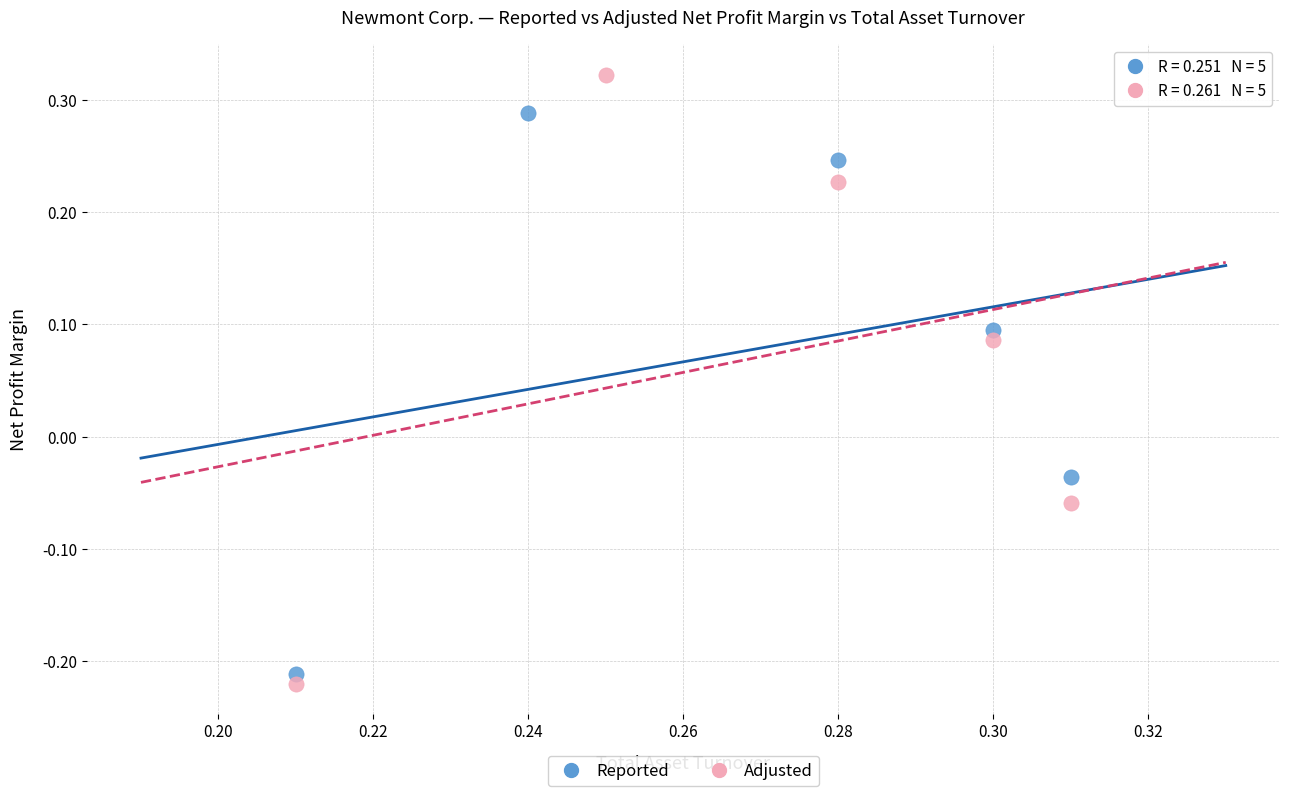

Which series contains the highest Y value?

Adjusted